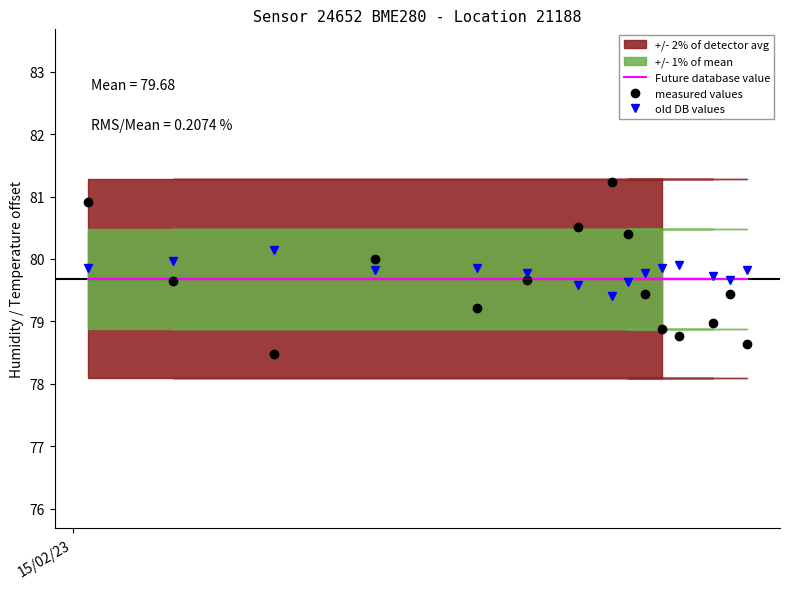

Does the chart have visible grid lines?

No